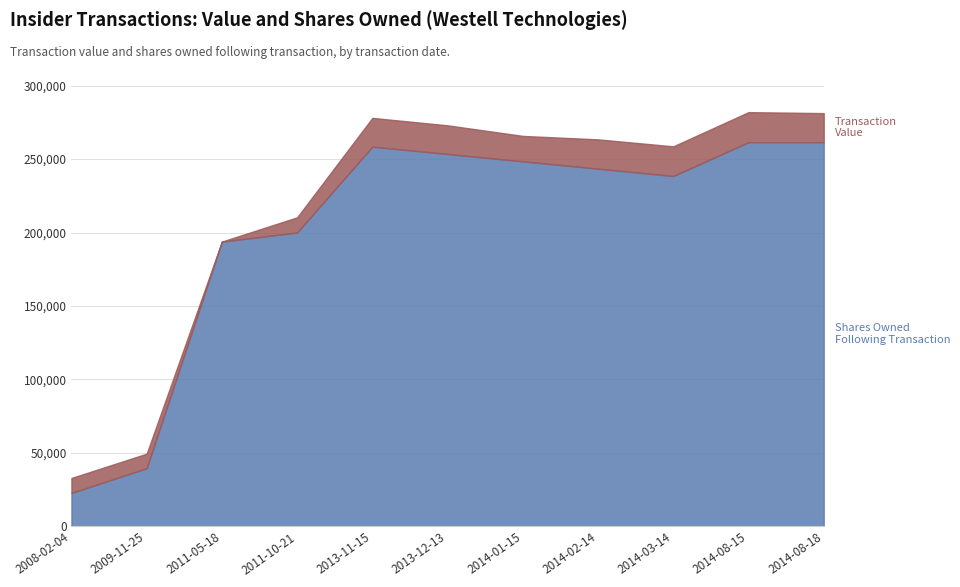

List the labels in order of value, smallest first.

2008-02-04, 2009-11-25, 2011-05-18, 2011-10-21, 2014-03-14, 2014-02-14, 2014-01-15, 2013-12-13, 2013-11-15, 2014-08-15, 2014-08-18